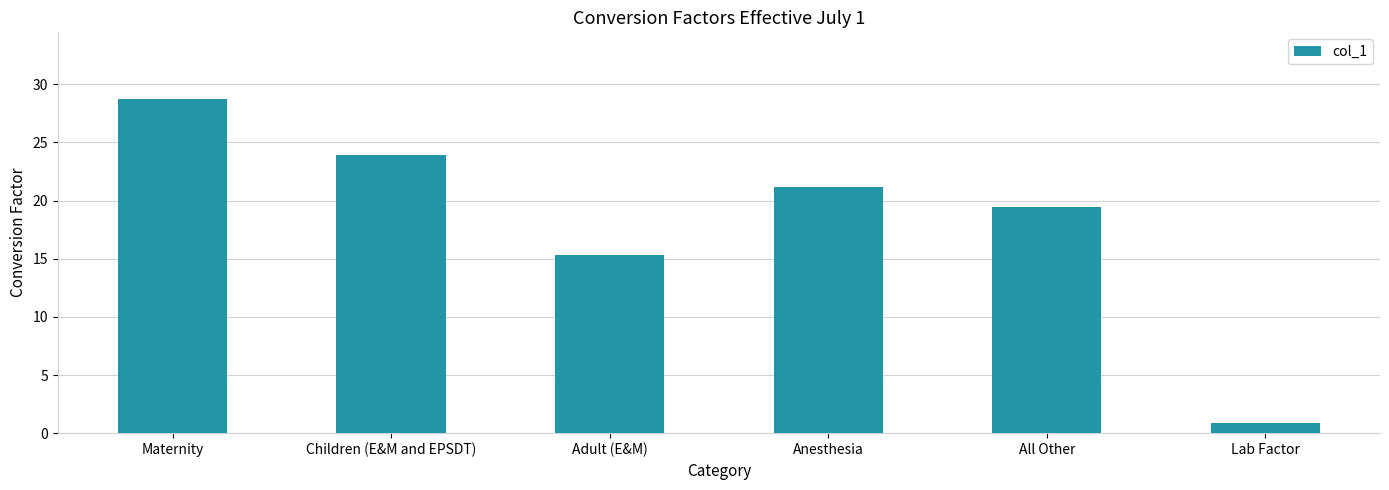

What is the sum of all values?

109.5